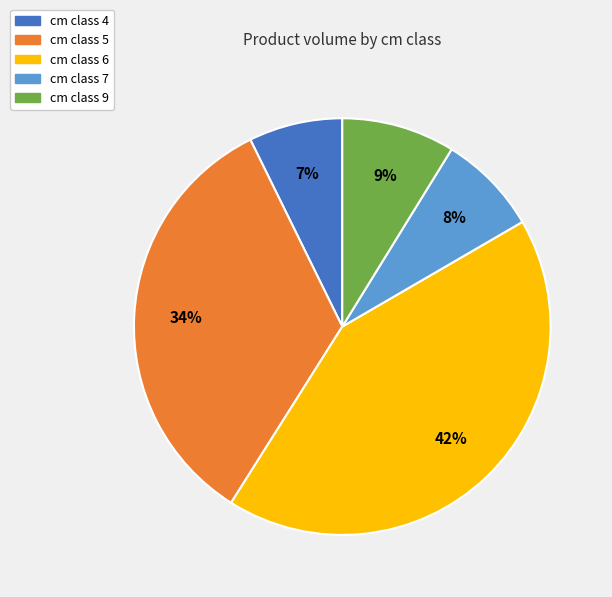

Is there a majority slice in this chart?

No